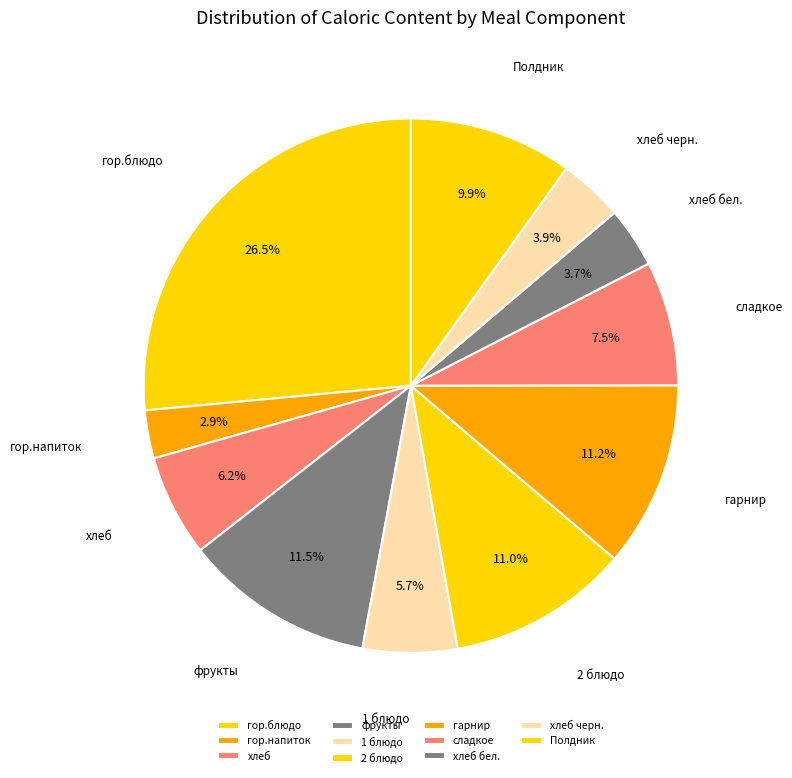

True or false: гор.блюдо accounts for 26% of the total.

True